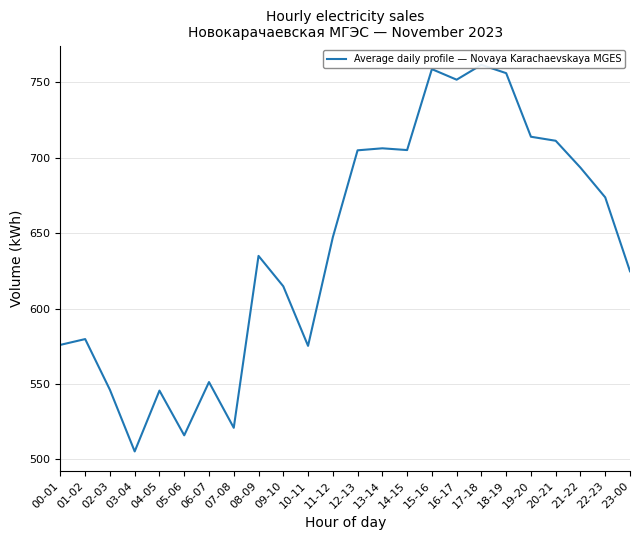

Rank the categories by value from lowest to highest.

03-04, 05-06, 07-08, 04-05, 02-03, 06-07, 10-11, 00-01, 01-02, 09-10, 23-00, 08-09, 11-12, 22-23, 21-22, 12-13, 14-15, 13-14, 20-21, 19-20, 16-17, 18-19, 15-16, 17-18